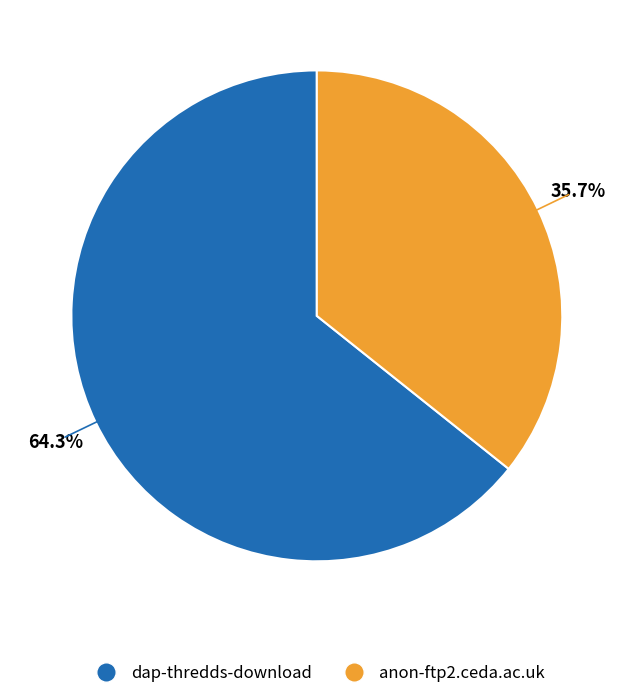

What is the ratio of the value at anon-ftp2.ceda.ac.uk to the value at dap-thredds-download?

0.6